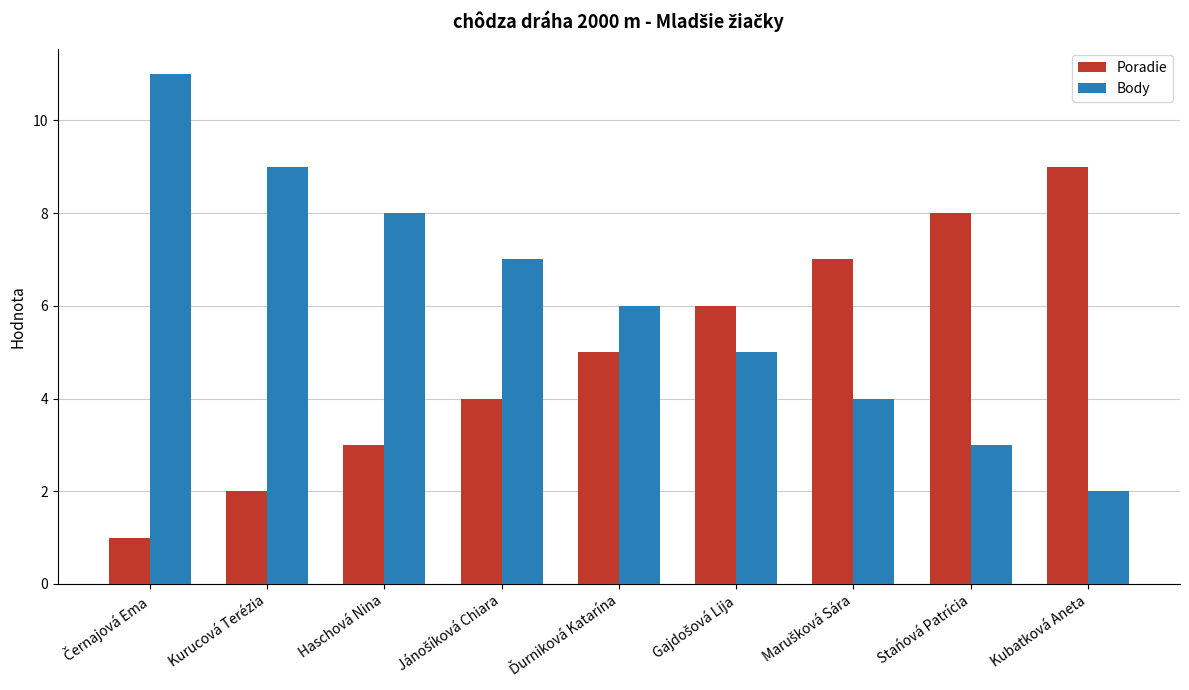

Is it true that Body equals 1 at Stańová Patrícia?

False